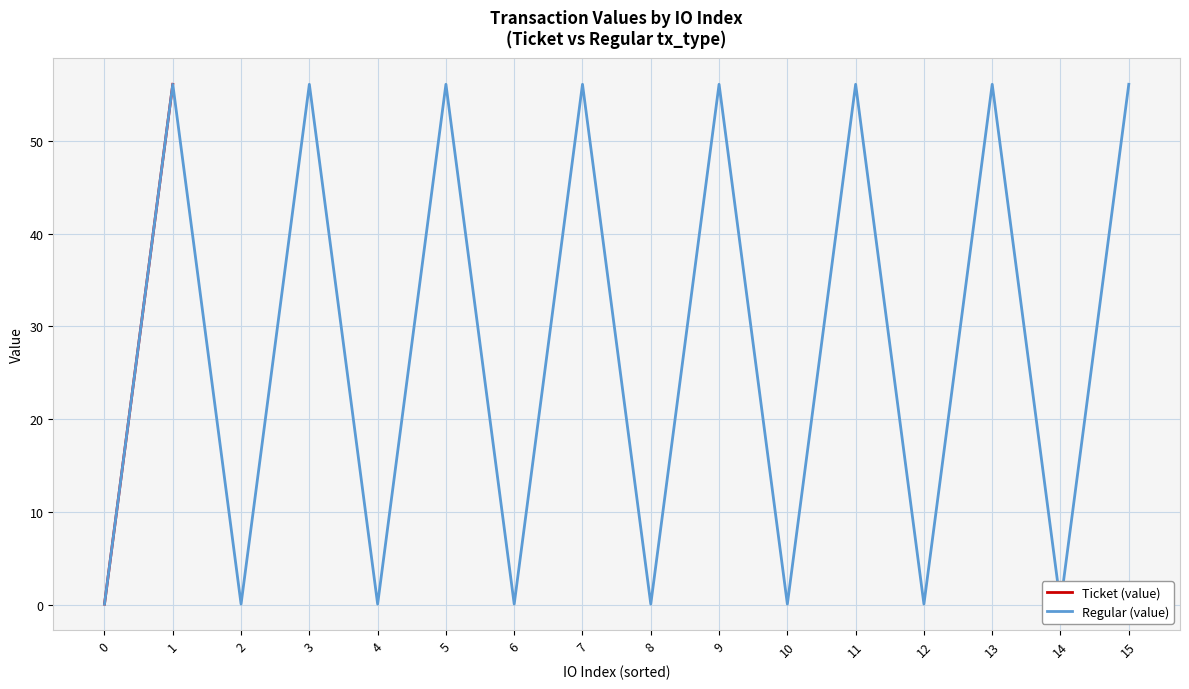

What are all the series names shown in the legend?

Ticket (value), Regular (value)